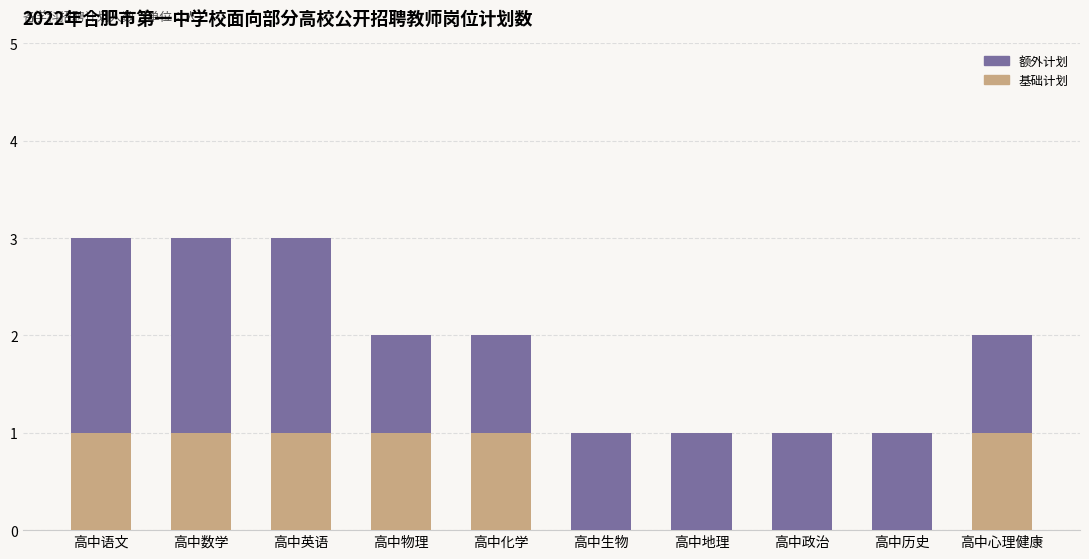

What is the sum of all 基础计划 values?

6